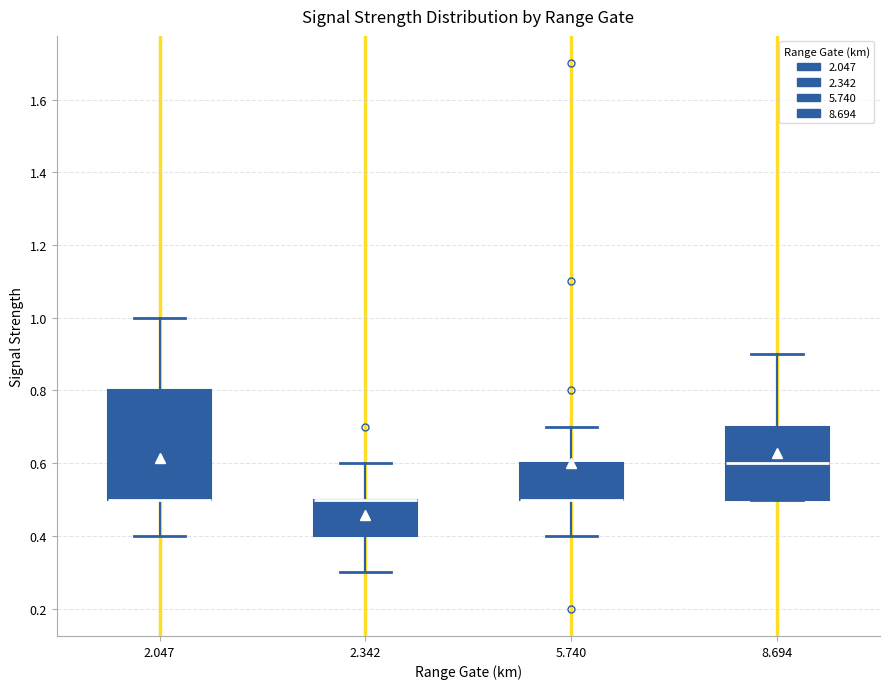

Reading left to right, transcribe this box plot: for each box, give where its median line is, the range the box spans, and where its two whiskers end, as read against the y-axis. The values are not printed on the chart, so give them approximately, as read against the axis.

2.047: median 0.5 (drawn on the box's lower edge), box 0.5 to 0.8, whiskers 0.4 to 1.0
2.342: median 0.5 (drawn on the box's upper edge), box 0.4 to 0.5, whiskers 0.3 to 0.6
5.740: median 0.5 (drawn on the box's lower edge), box 0.5 to 0.6, whiskers 0.4 to 0.7
8.694: median 0.6, box 0.5 to 0.7, whiskers 0.5 to 0.9